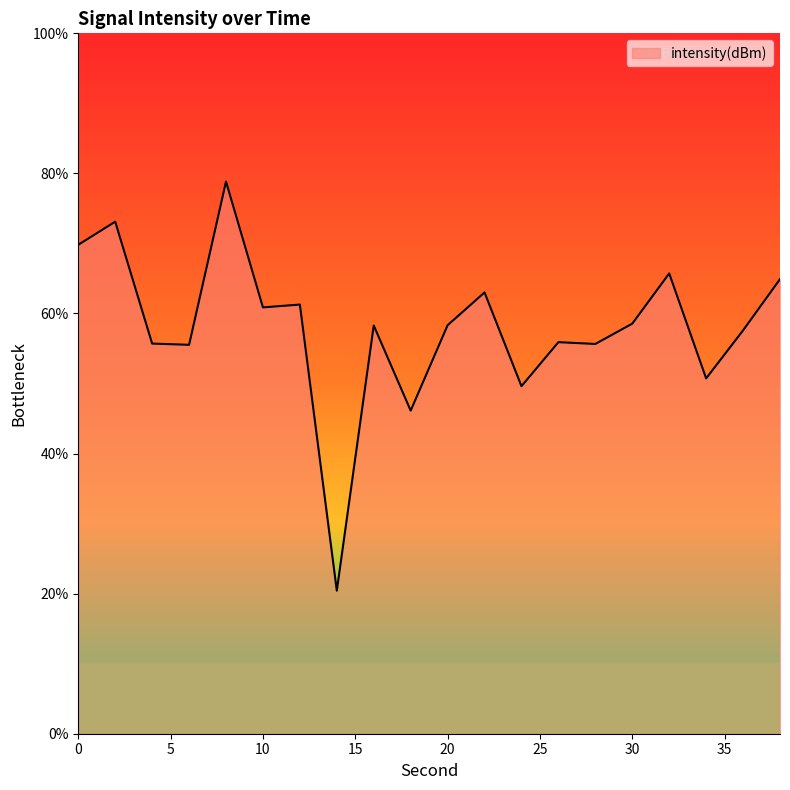

What is the average value?

58.0